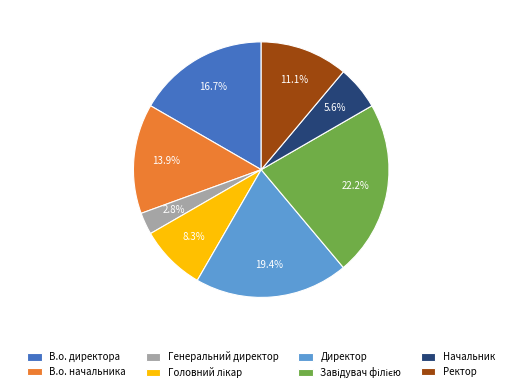

What is the total percentage of Генеральний директор and Ректор?

13.9%